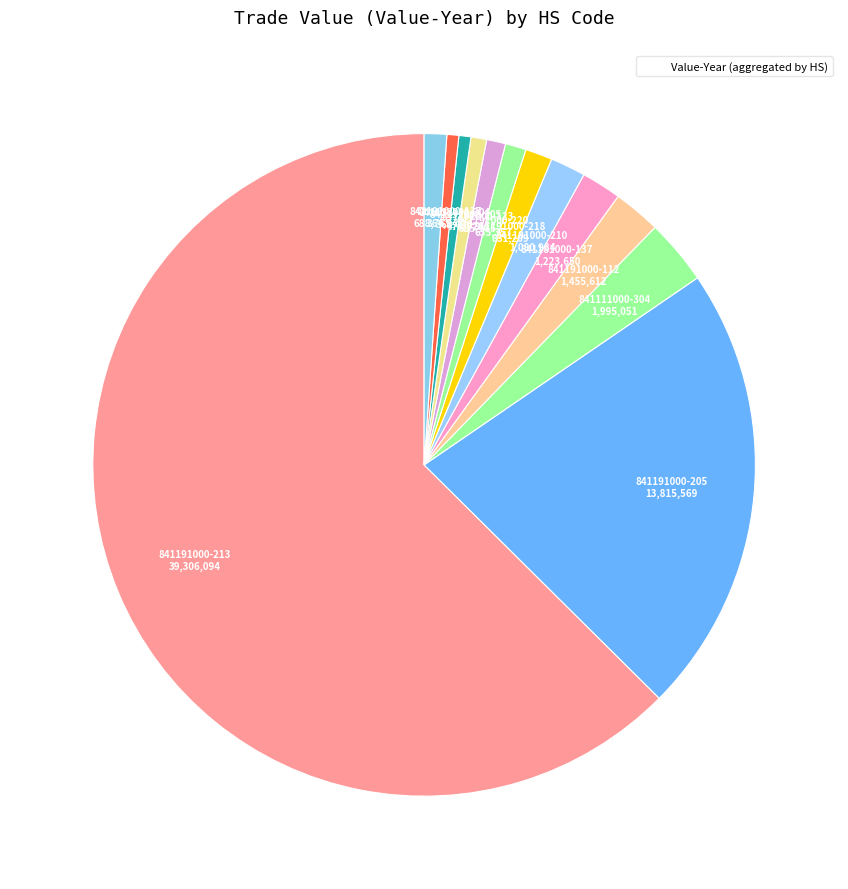

To the nearest percent, what is the difference between the largest and smallest slice percentages?

63%